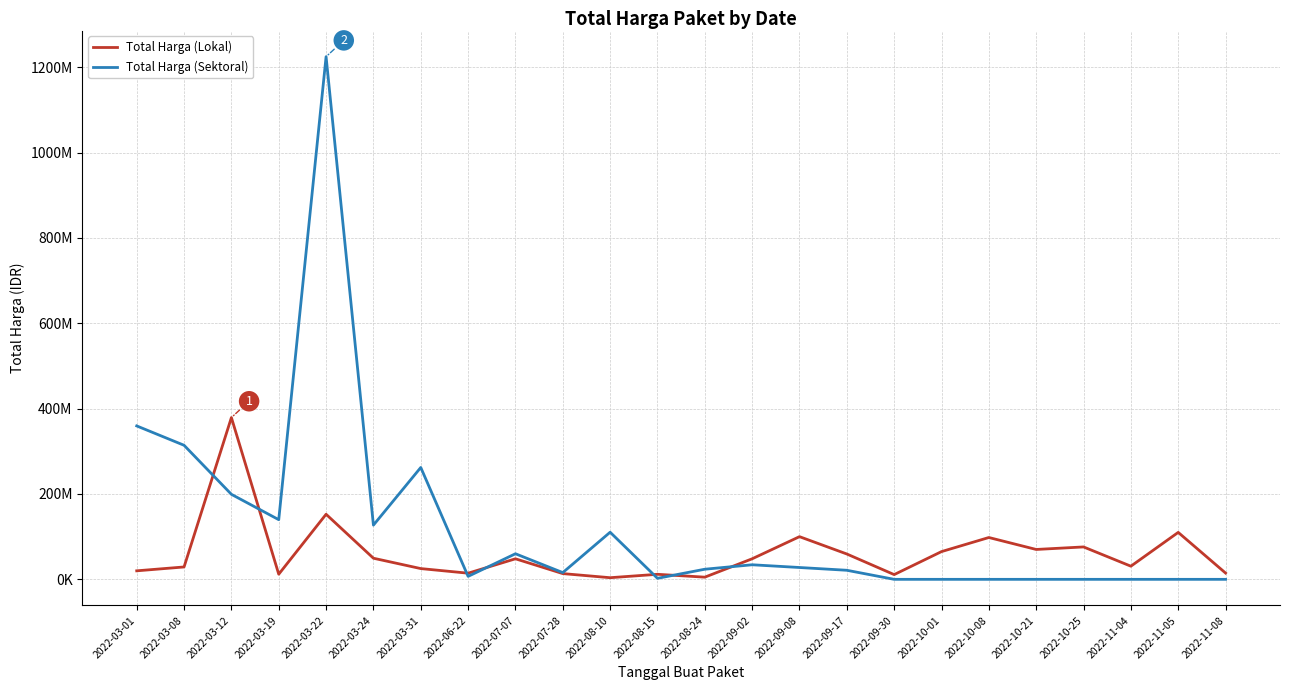

What is the difference between the Total Harga (Sektoral) values at 2022-09-02 and 2022-11-04?

34132505